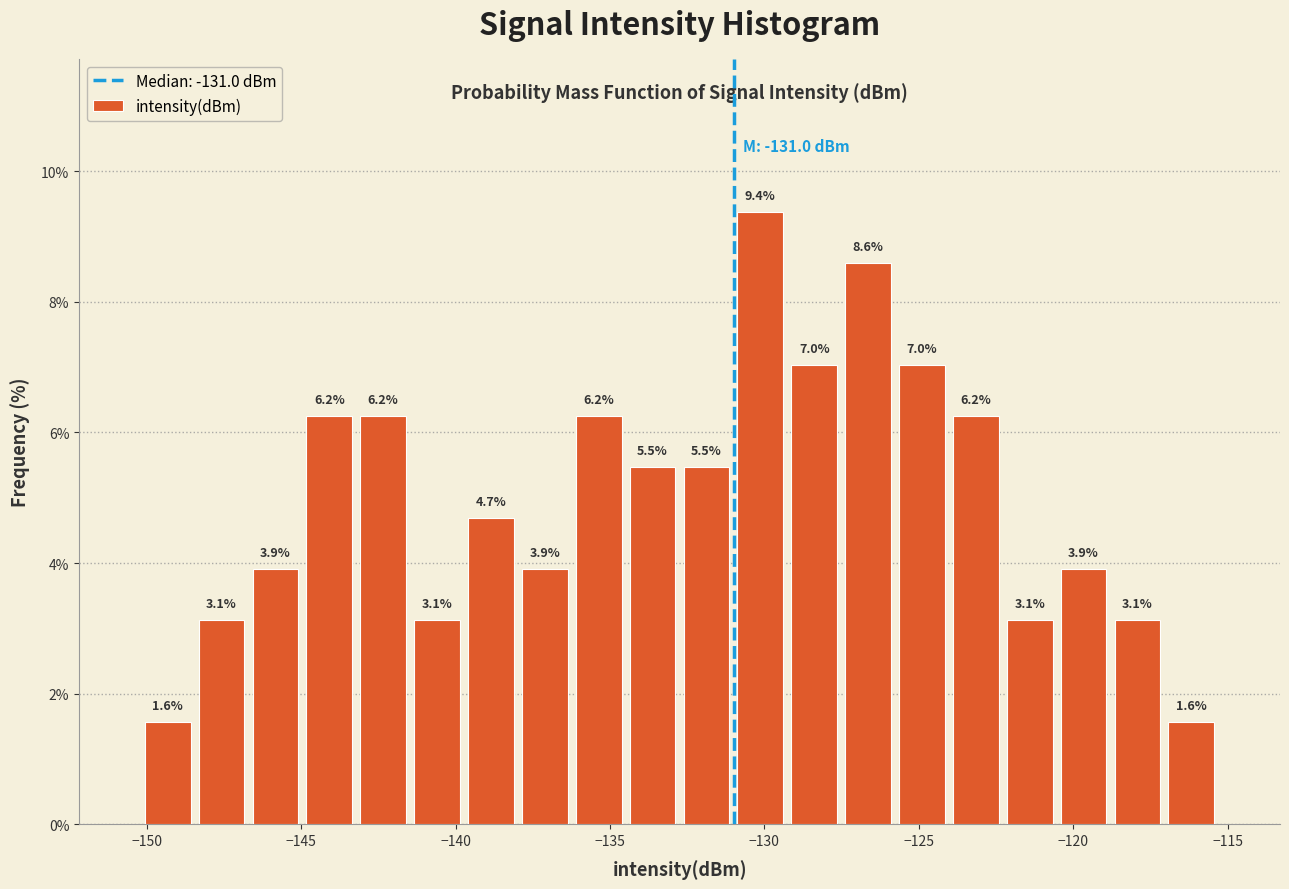

Around what value on the x-axis is the tallest bar? Give the approximate position of its centre, as read against the axis.

-130.0